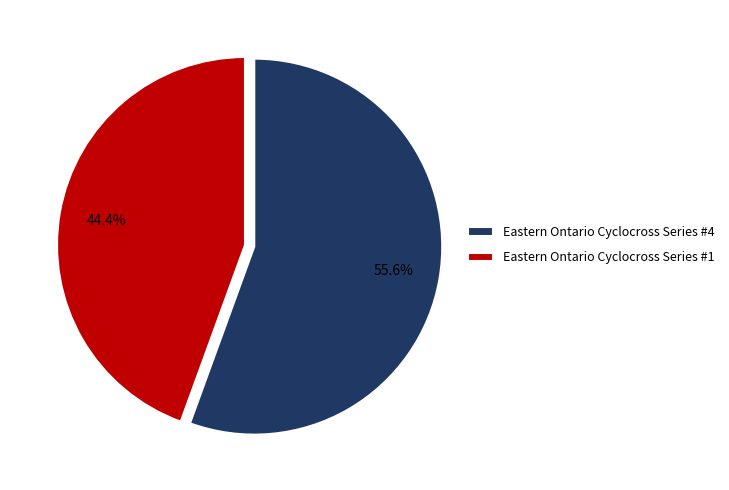

The Eastern Ontario Cyclocross Series #4 slice represents 56% of the pie. True or false?

True